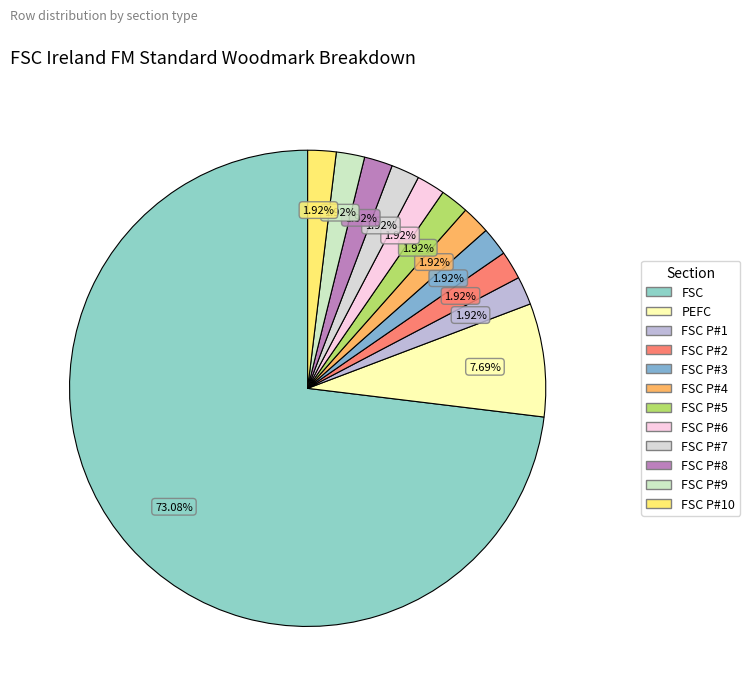

To the nearest percent, what is the average slice percentage?

8%